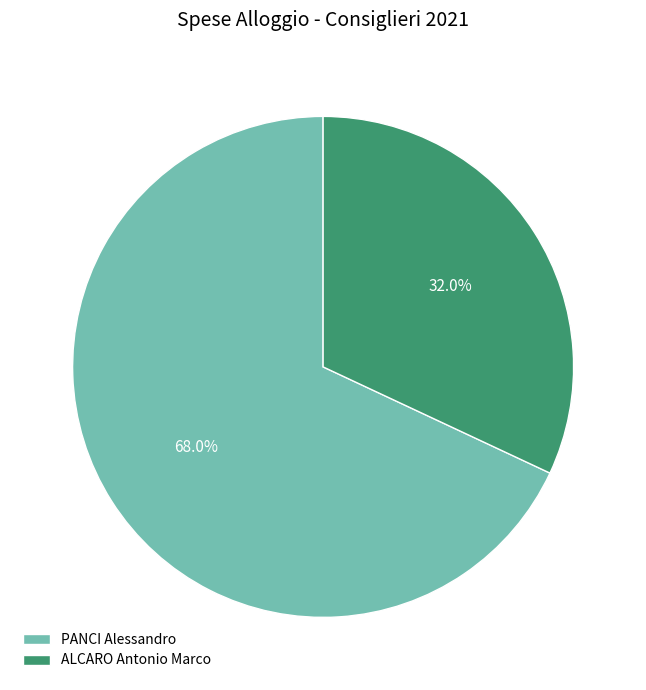

Between ALCARO Antonio Marco and PANCI Alessandro, which is larger?

PANCI Alessandro